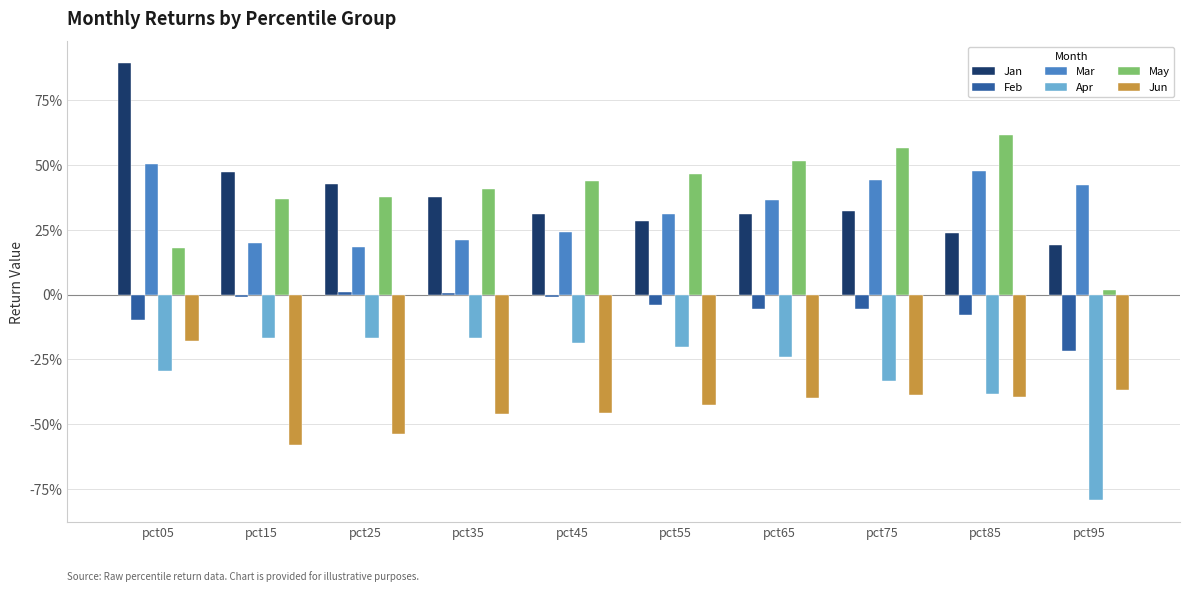

The value of May at pct75 is 0.4. True or false?

False